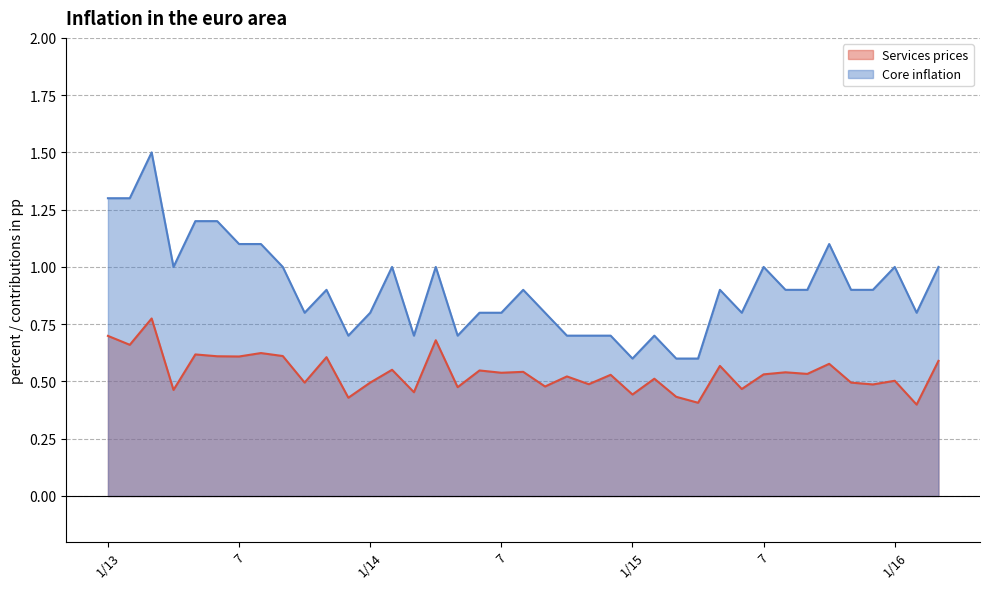

Does the chart have visible grid lines?

Yes